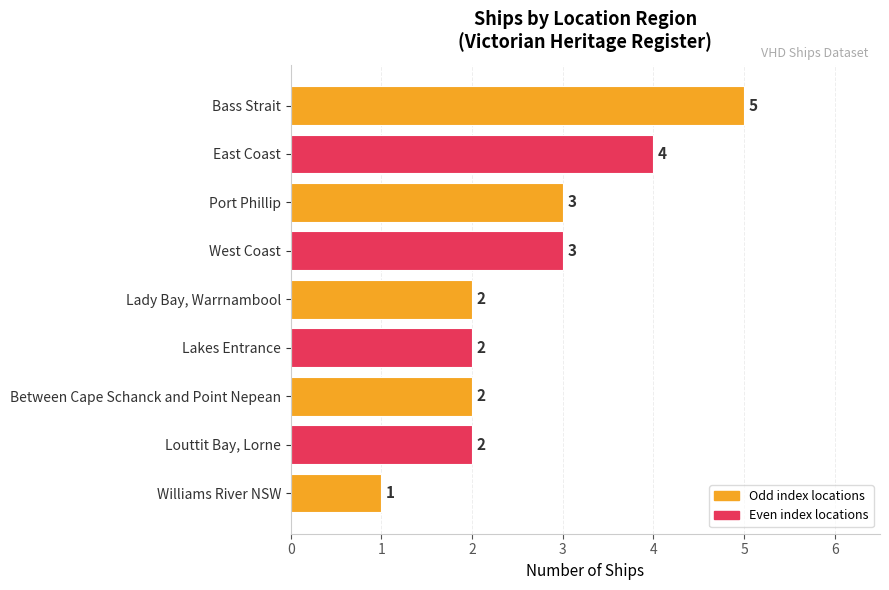

Reading bottom to top, transcribe all the data shown in this chart.

1	2	2	2	2	3	3	4	5